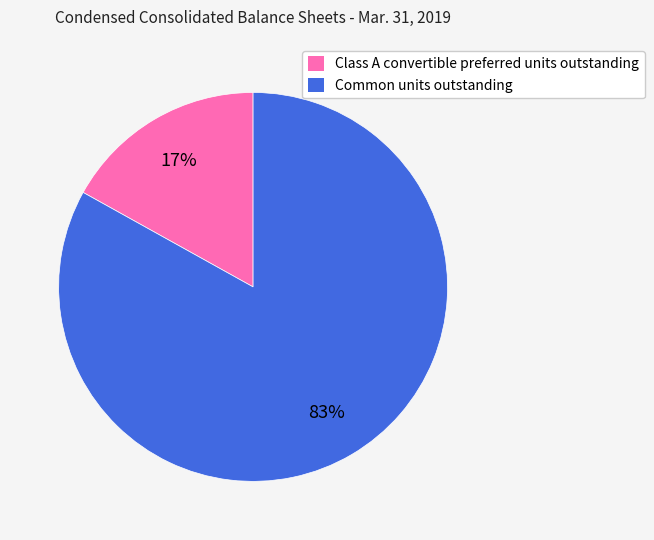

Is the sum of Common units outstanding and Class A convertible preferred units outstanding greater than half?

Yes